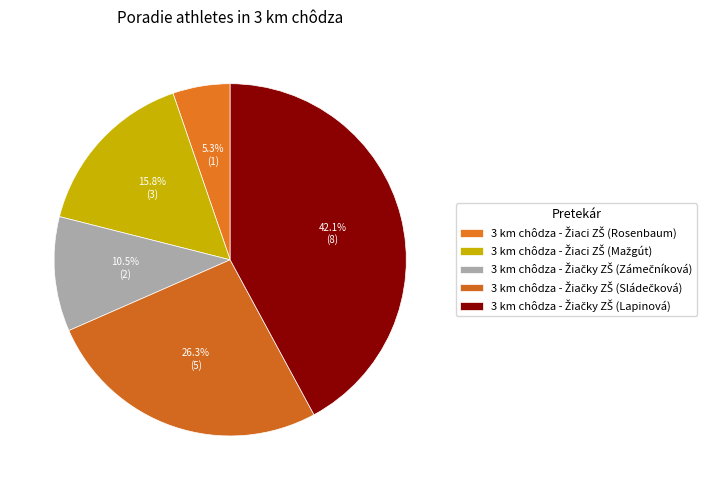

Count the number of slices in the pie.

5